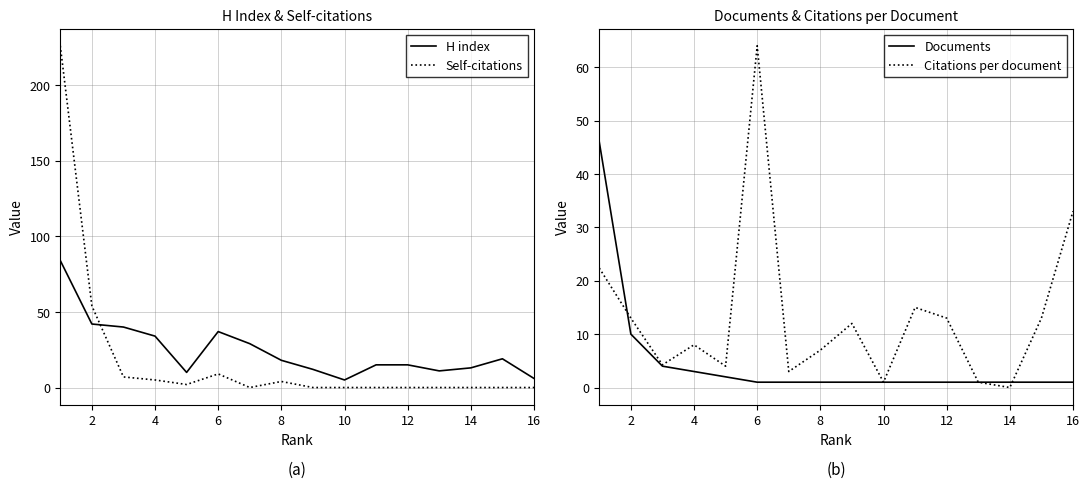

True or false: H index has a value of 5 at 14.

False